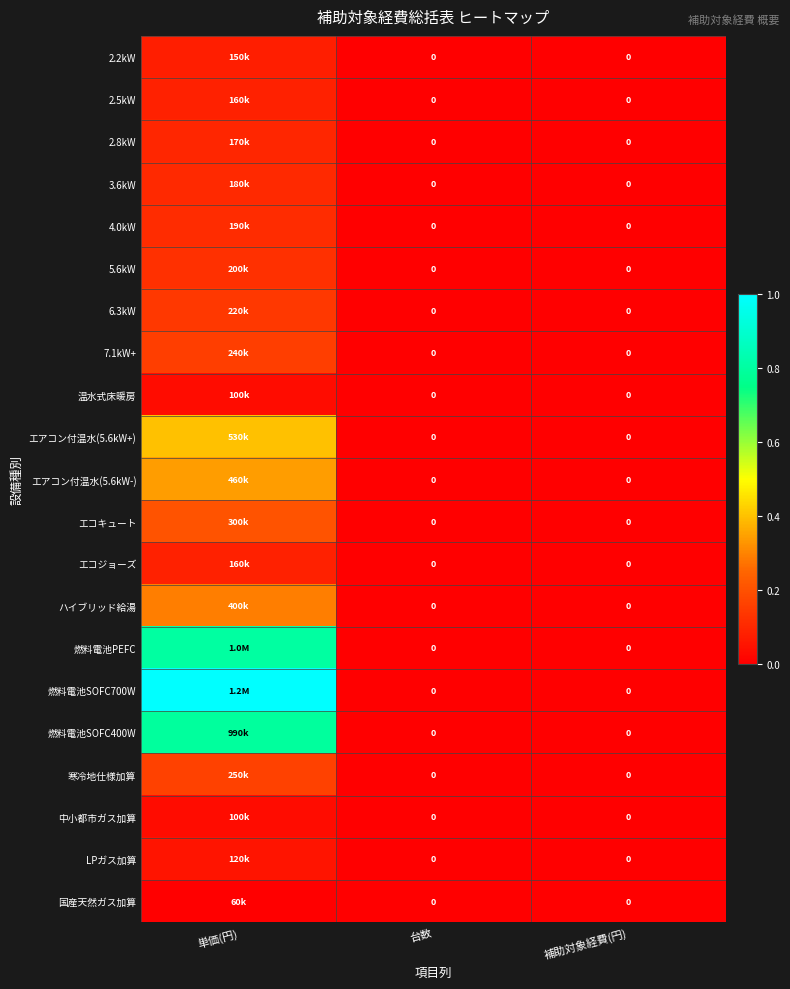

At which label does 燃料電池PEFC reach its minimum?

台数